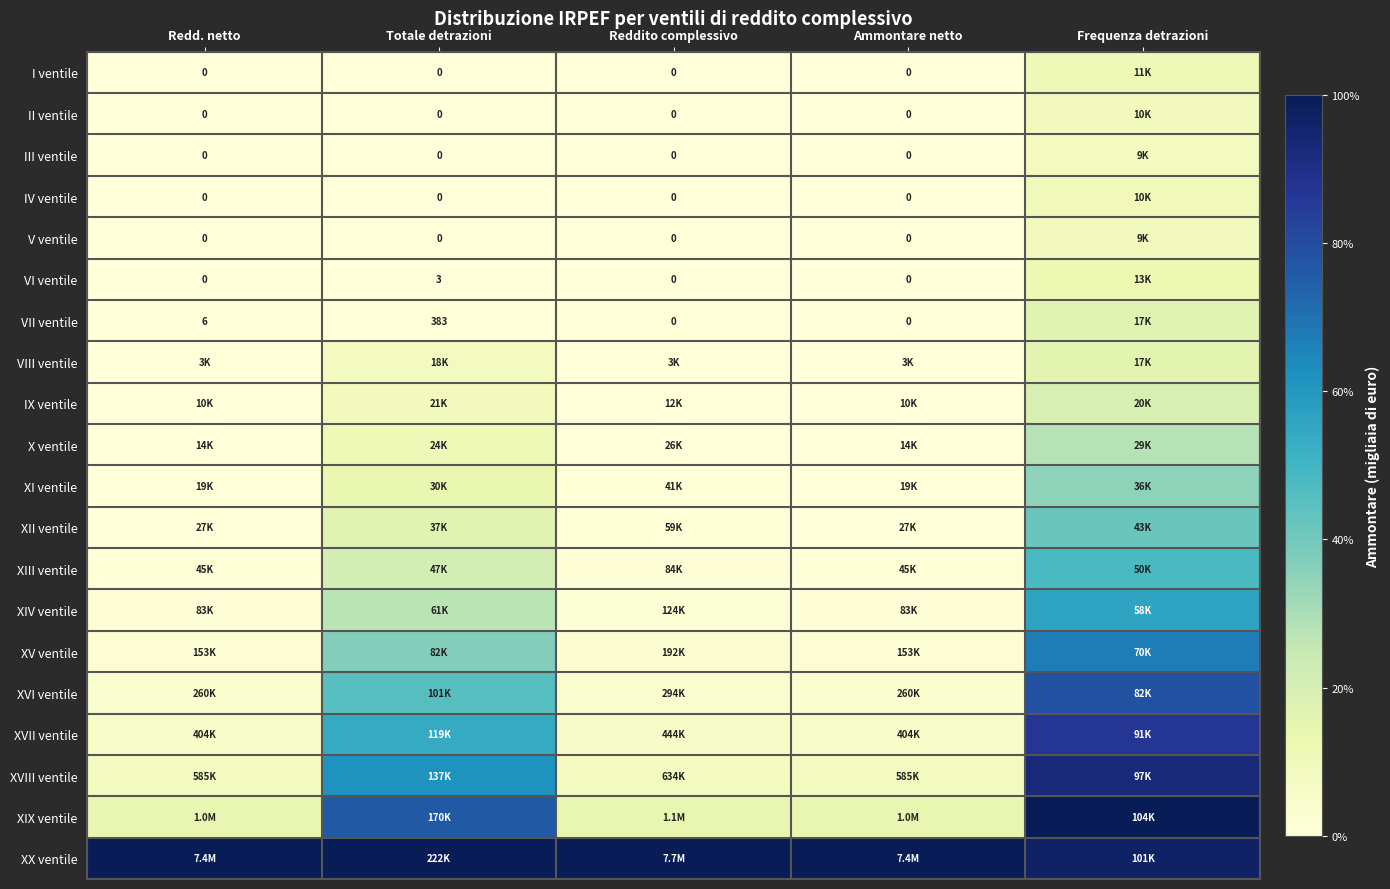

Which series has the largest total across all categories?

XX ventile